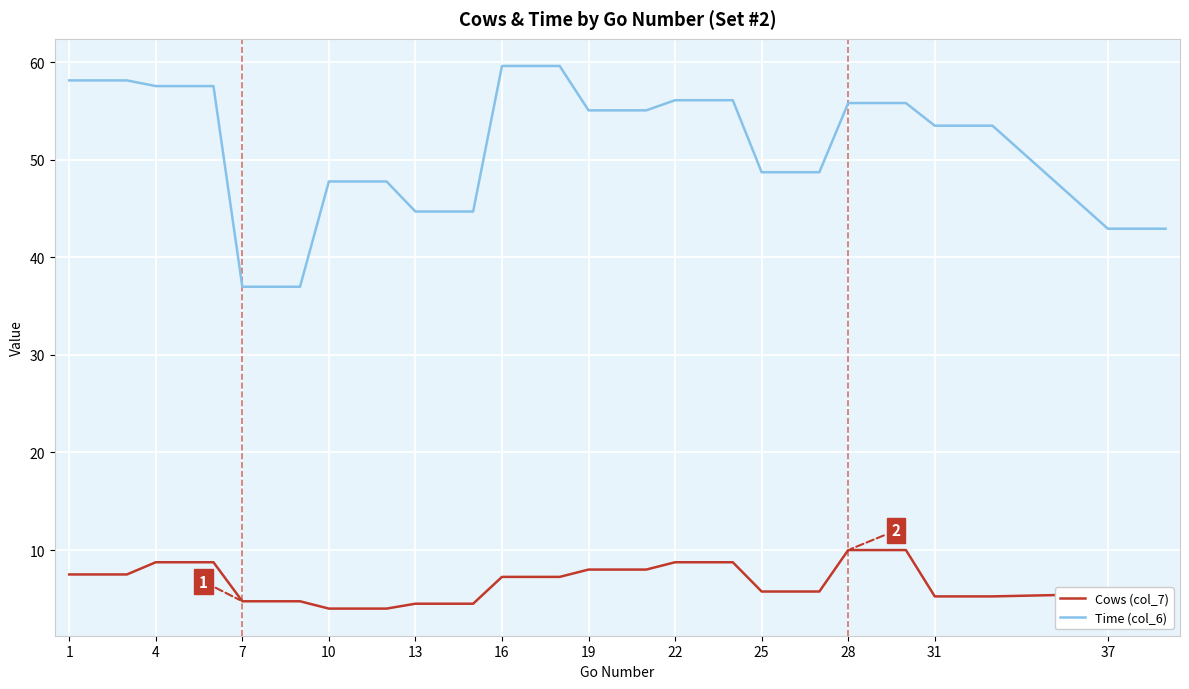

What is the difference between the maximum and minimum values in the Time (col_6) series?

22.6